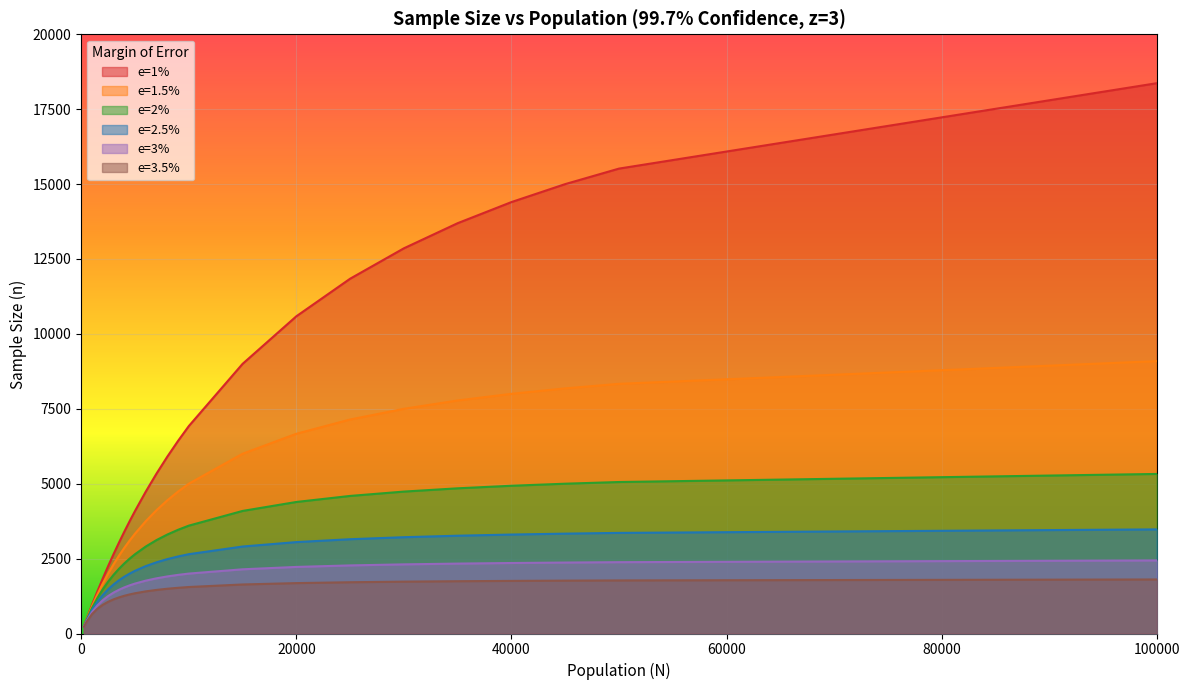

Rank the categories by e=1% value from highest to lowest.

100000, 50000, 45000, 40000, 35000, 30000, 25000, 20000, 15000, 10000, 9000, 8000, 7000, 6000, 5000, 4500, 4000, 3500, 3000, 2500, 2000, 1500, 1000, 500, 250